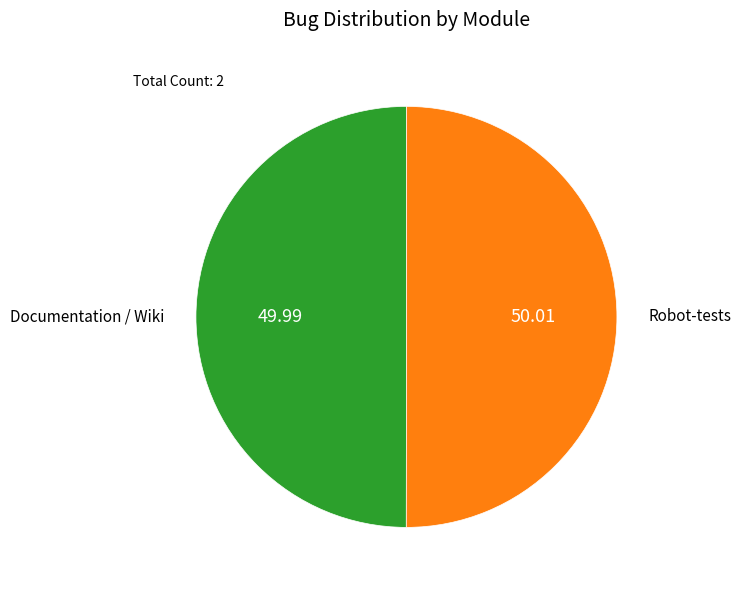

Which category accounts for the majority?

Robot-tests